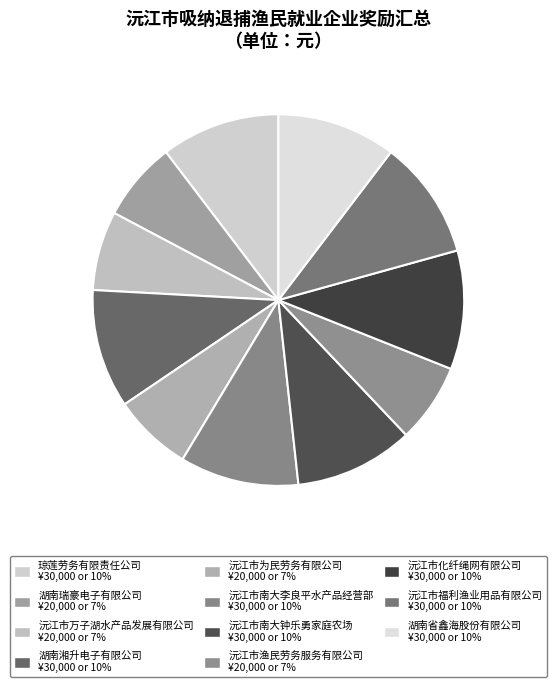

Count the number of slices in the pie.

11